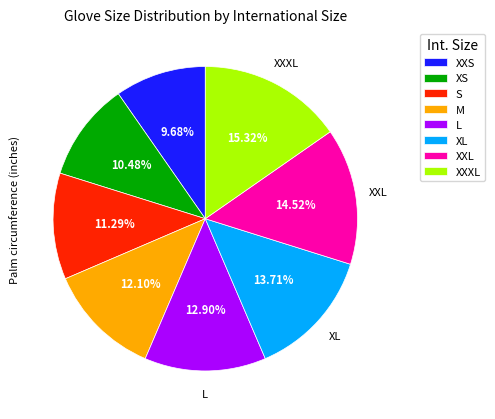

The M slice represents 12% of the pie. True or false?

True